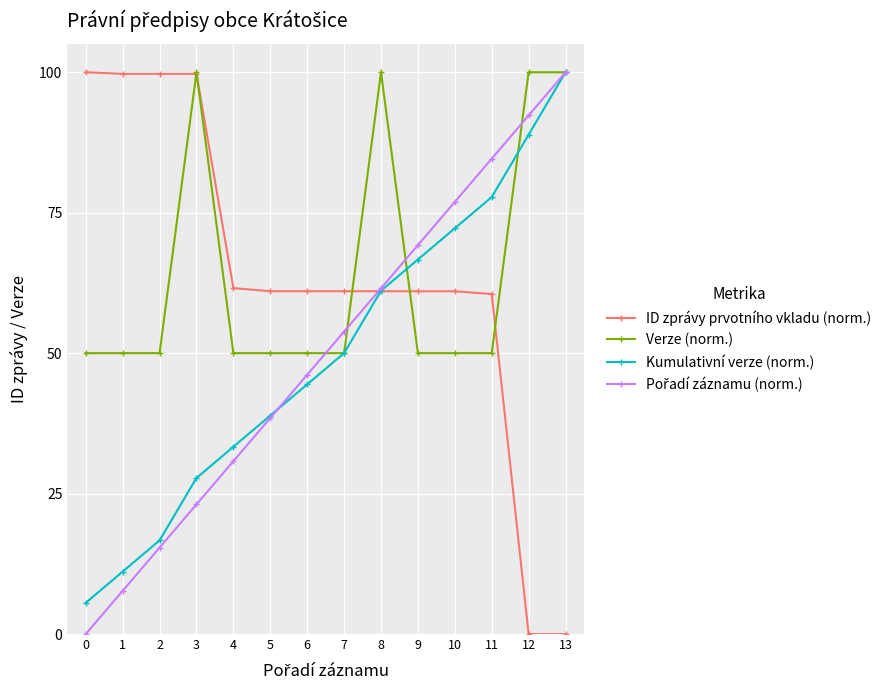

Read the Kumulativní verze (norm.) value at 10.

72.2